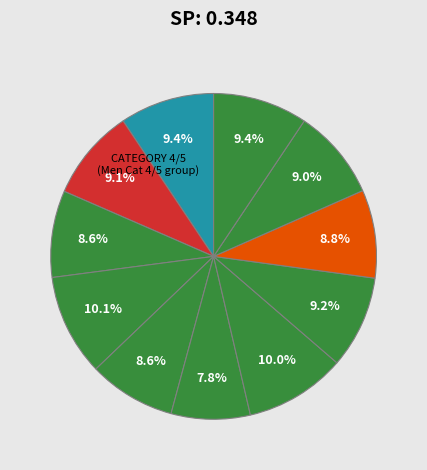

Is there any slice that represents more than half of the pie?

No